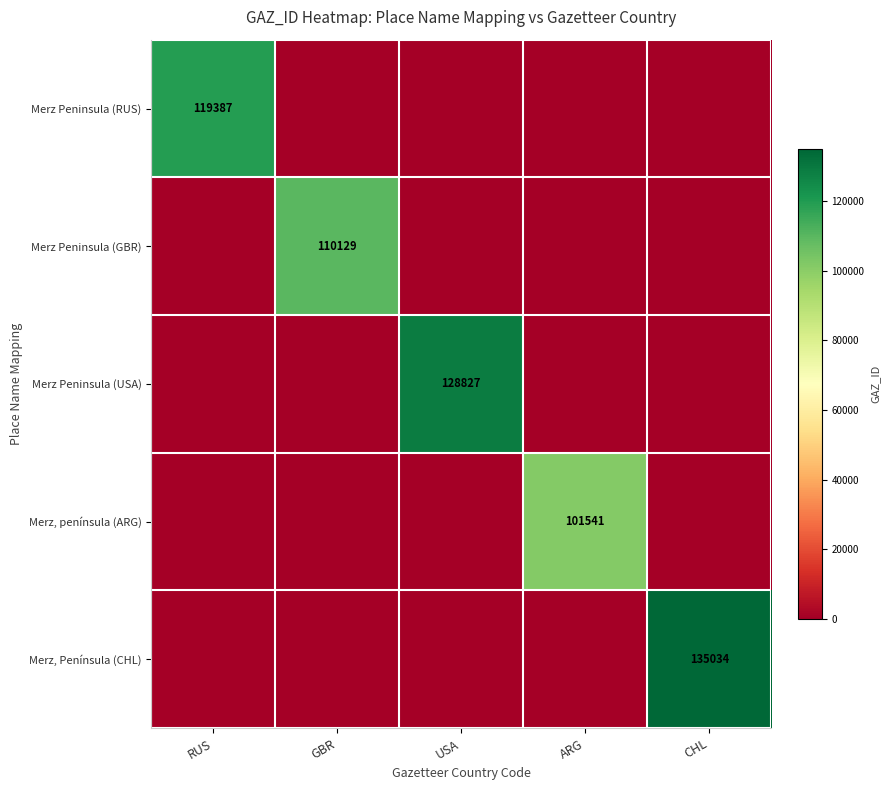

Is it true that Merz, península (ARG) equals 101541 at ARG?

True